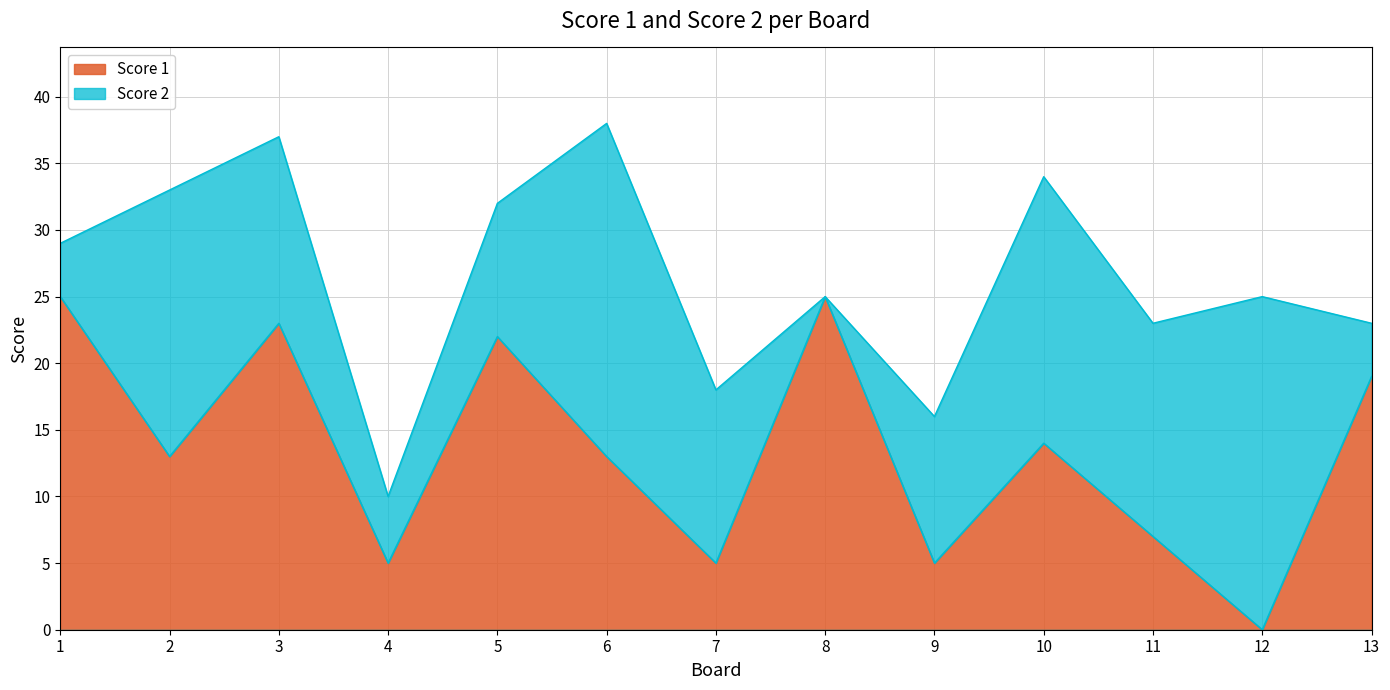

How many data points are less than 13?

5